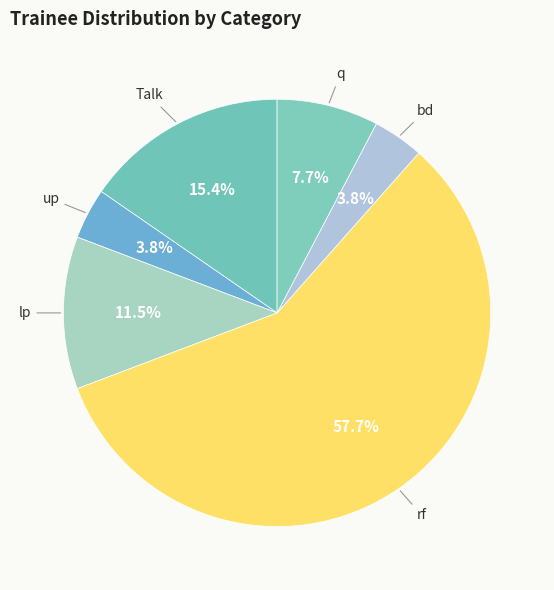

Do rf and q together represent more than half of the pie?

Yes